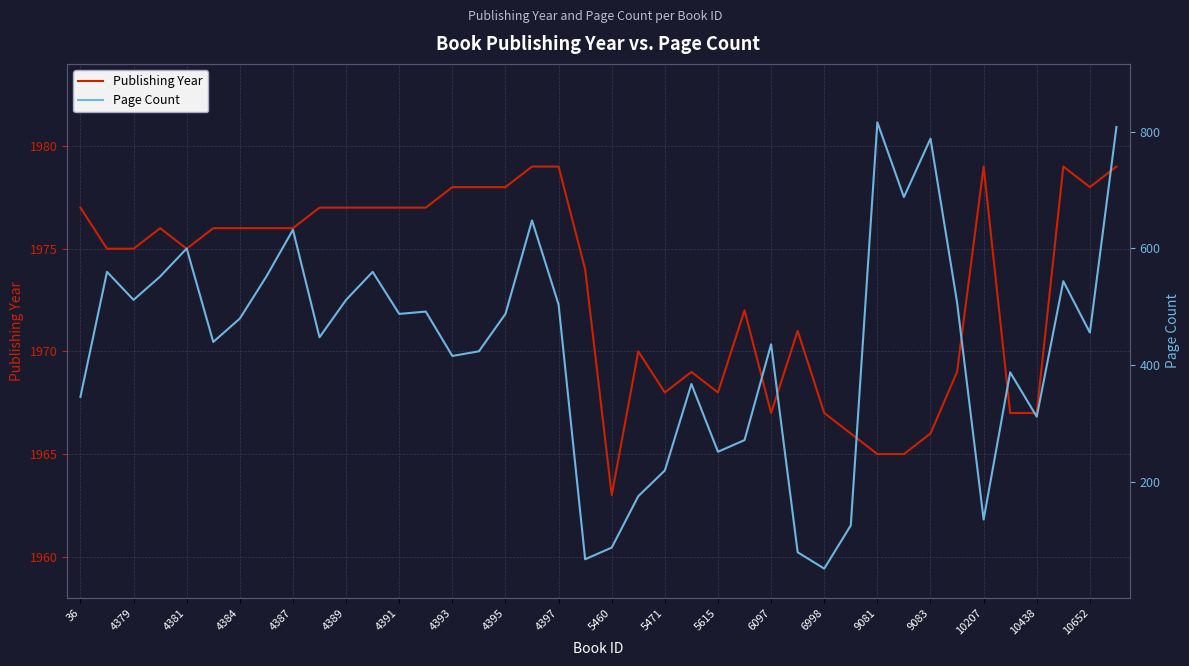

At which category is the sum across all series the highest?

39